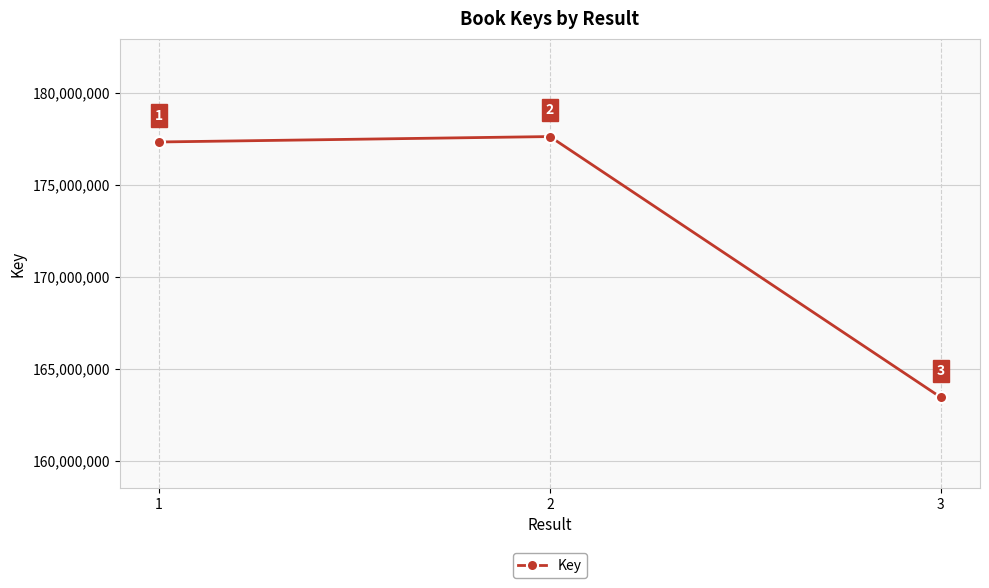

What value does the data have at 1, to the nearest 10?

177334620